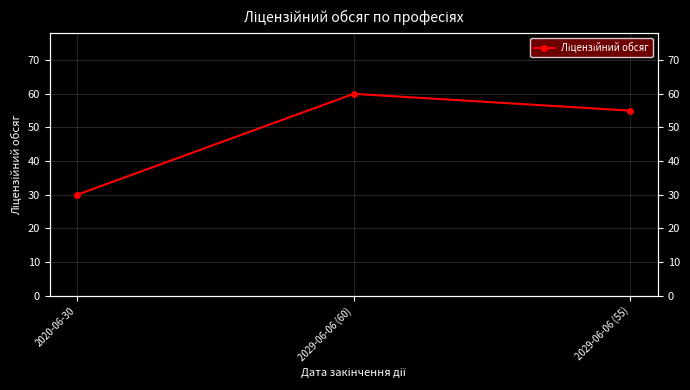

What is the ratio of the value at 2029-06-06 (55) to the value at 2020-06-30?

1.8